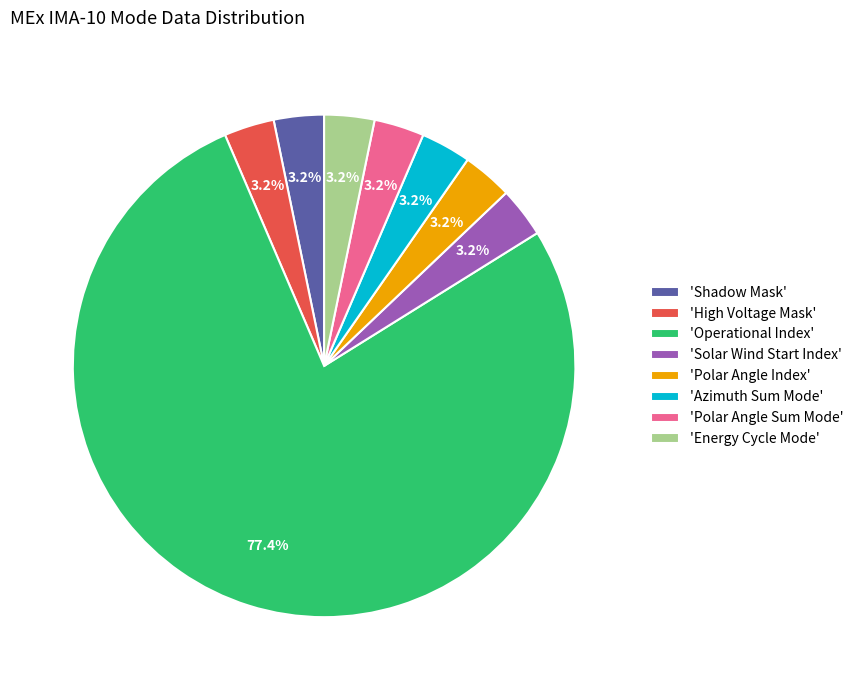

Which has a higher value, 'Operational Index' or 'Shadow Mask'?

'Operational Index'